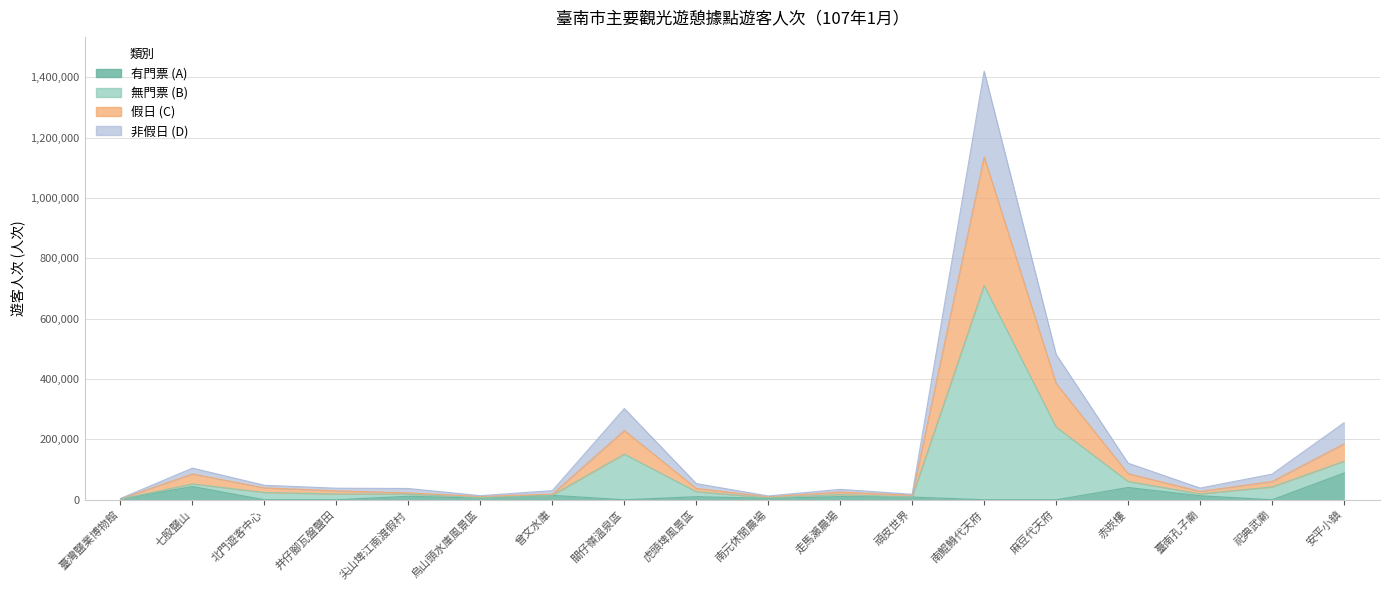

True or false: 無門票 (B) and 假日 (C) intersect in this chart.

False